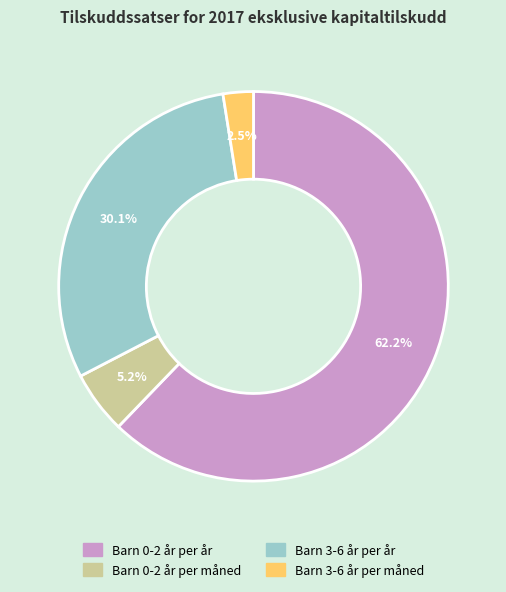

How many slices are in this pie chart?

4